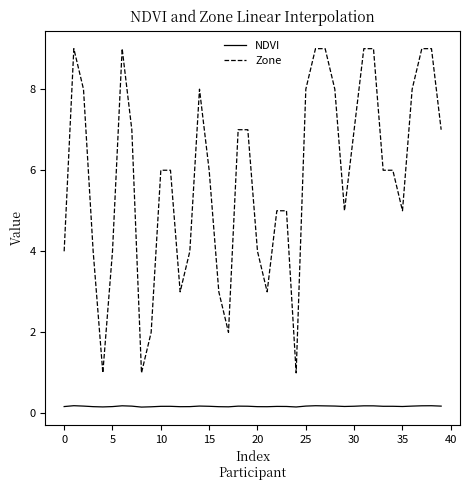

Reading left to right, transcribe all the data shown in this chart.

NDVI: 0.2	0.2	0.2	0.2	0.2	0.2	0.2	0.2	0.2	0.2	0.2	0.2	0.2	0.2	0.2	0.2	0.2	0.2	0.2	0.2	0.2	0.2	0.2	0.2	0.2	0.2	0.2	0.2	0.2	0.2	0.2	0.2	0.2	0.2	0.2	0.2	0.2	0.2	0.2	0.2
Zone: 4.0	9.0	8.0	4.0	1.0	4.0	9.0	7.0	1.0	2.0	6.0	6.0	3.0	4.0	8.0	6.0	3.0	2.0	7.0	7.0	4.0	3.0	5.0	5.0	1.0	8.0	9.0	9.0	8.0	5.0	7.0	9.0	9.0	6.0	6.0	5.0	8.0	9.0	9.0	7.0